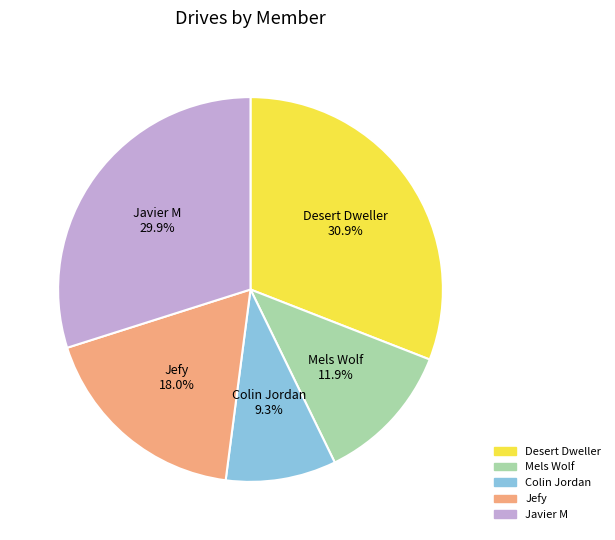

To the nearest percent, what percentage of the pie is Javier M?

30%